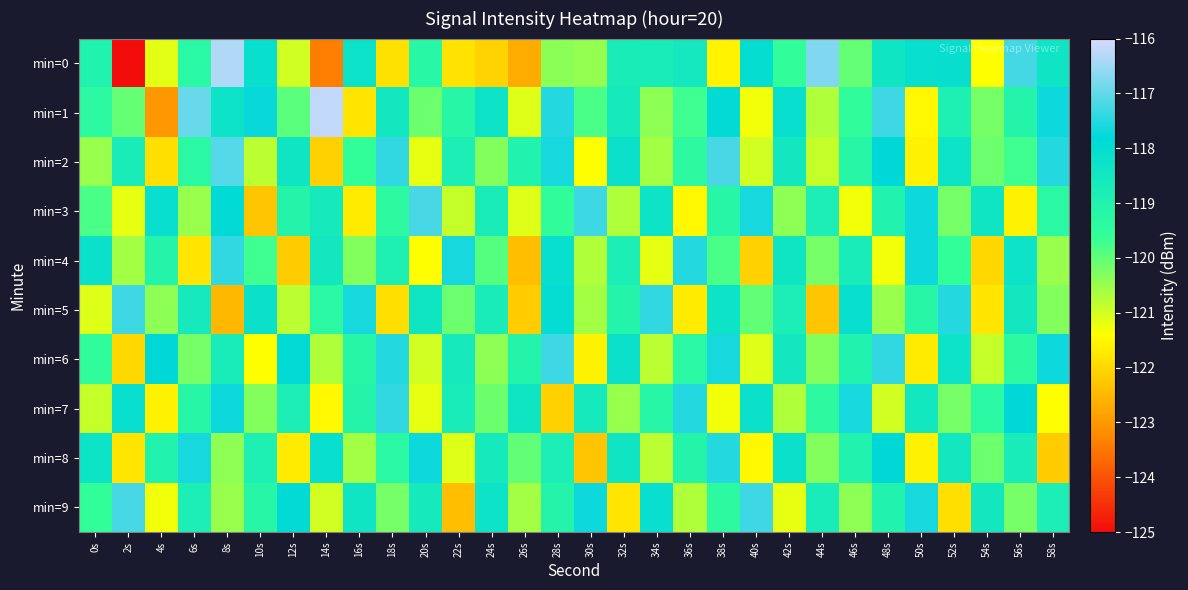

At which category is the sum across all series the highest?

8s